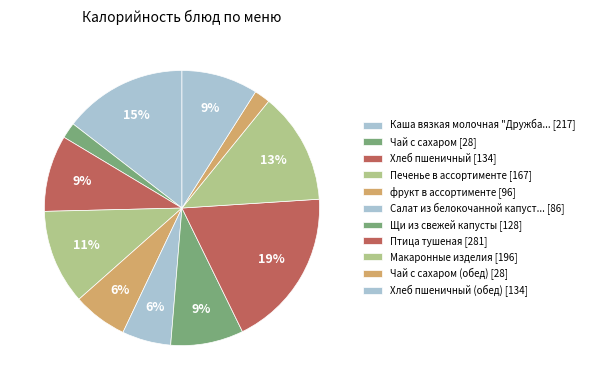

To the nearest percent, what is the difference between the largest and smallest slice percentages?

17%